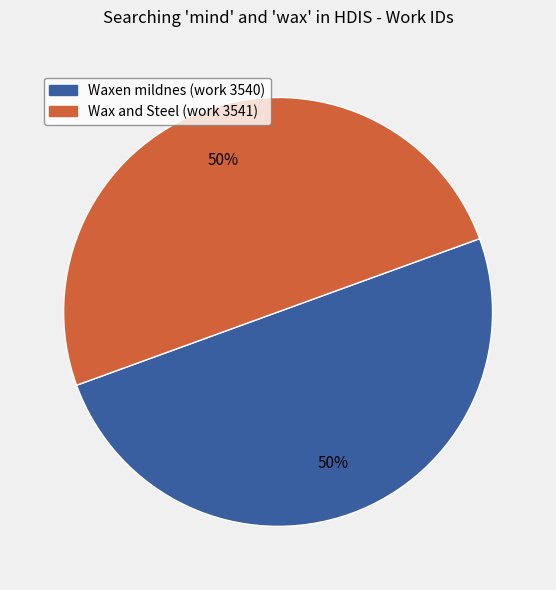

What percentage is the Waxen mildnes (work 3540) slice, to the nearest percent?

50%